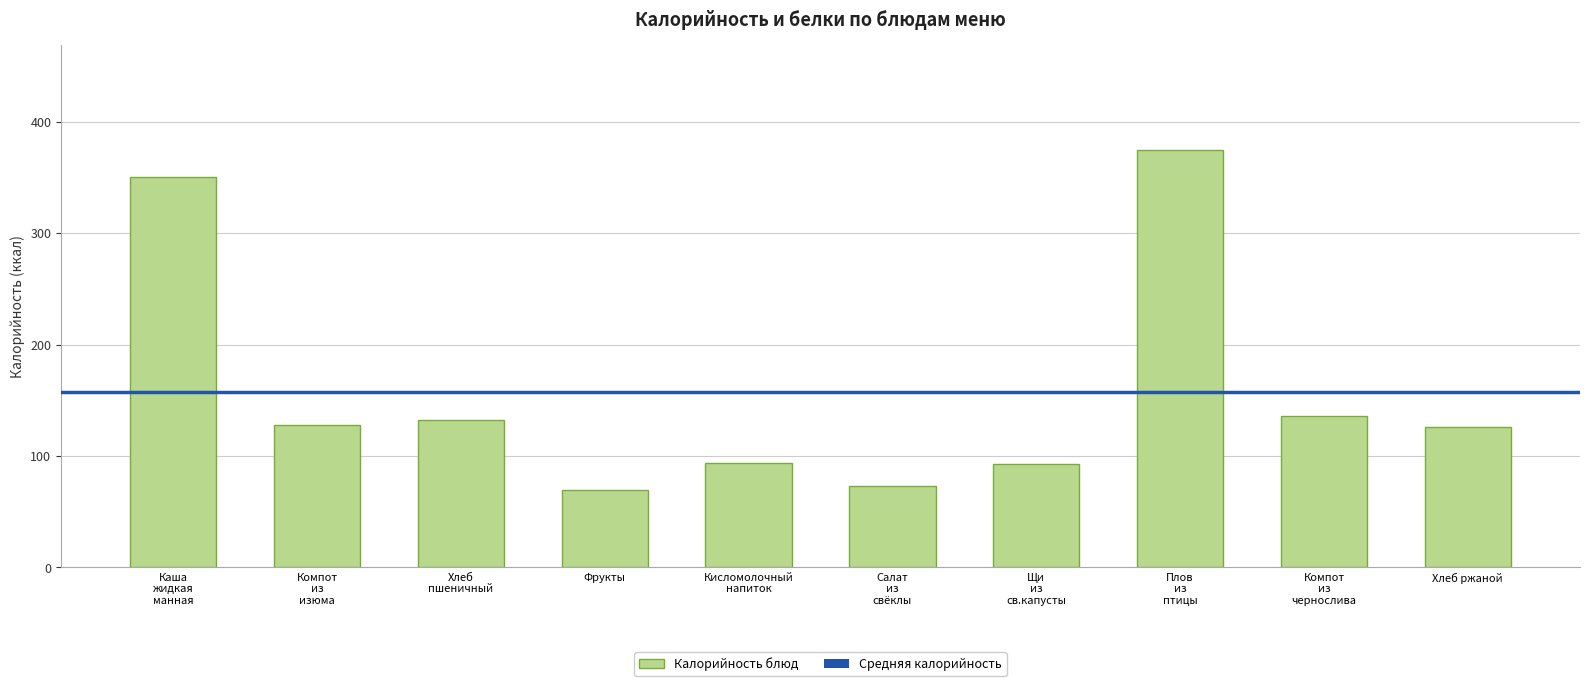

What is the value of the 4th bar from the left?

69.0